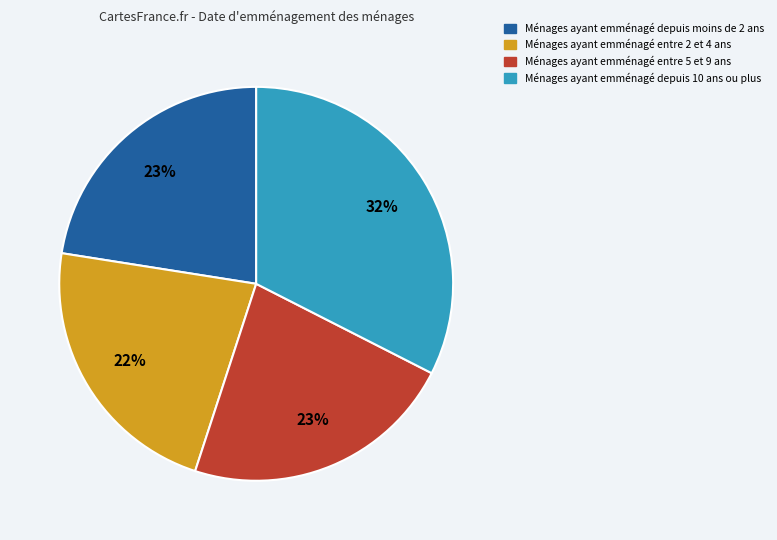

Is there a majority slice in this chart?

No